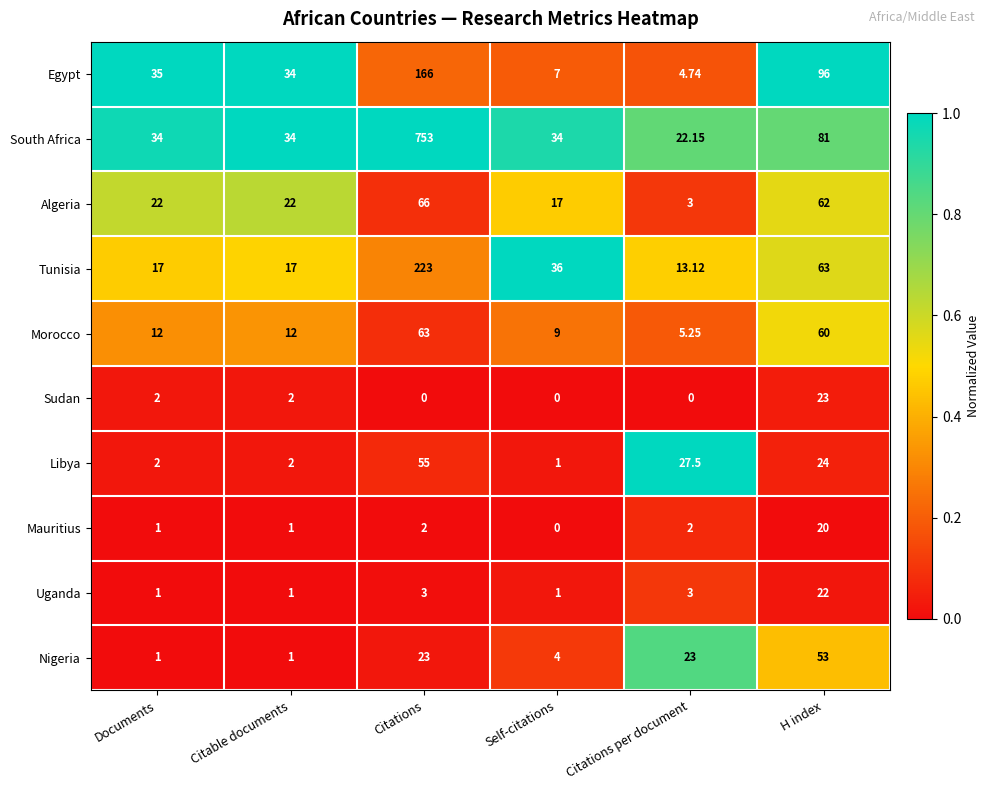

Rank the series by their maximum value, from lowest to highest.

Mauritius, Uganda, Sudan, Nigeria, Libya, Morocco, Algeria, Egypt, Tunisia, South Africa